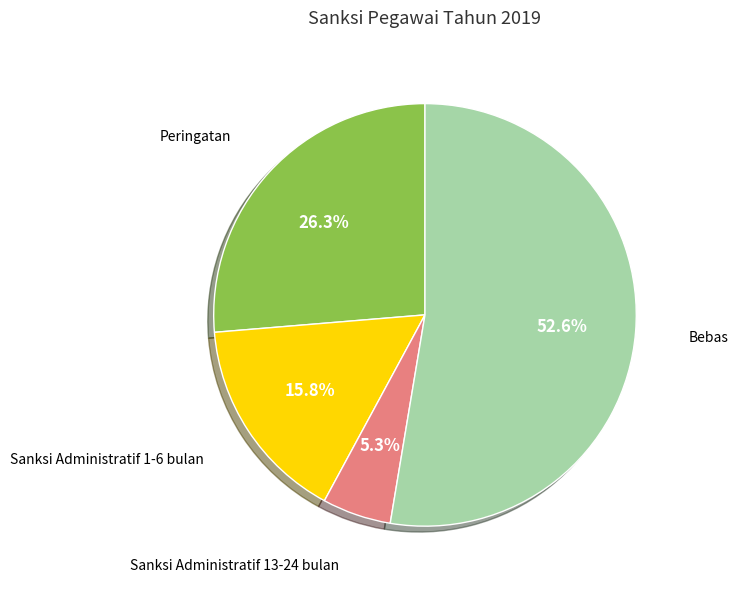

Is there a majority slice in this chart?

Yes